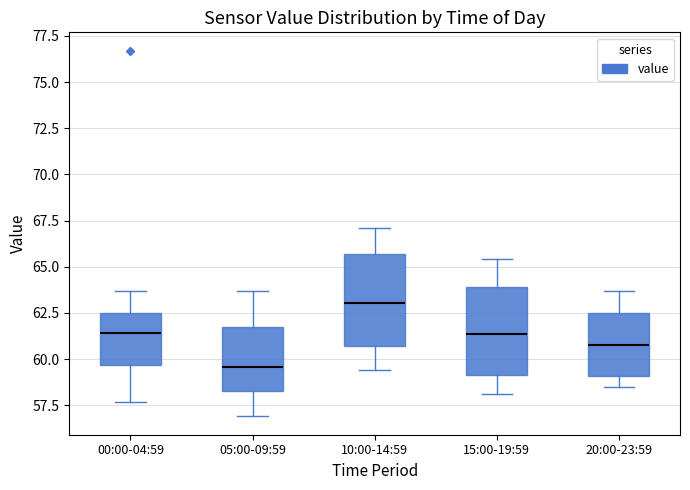

Reading left to right, read every box against the y-axis: the position of its median line, the range the box covers, and the ends of its whiskers. The values are not printed on the chart, so give them approximately, as read against the axis.

00:00-04:59: median 61.5, box 59.5 to 62.5, whiskers 57.5 to 63.5
05:00-09:59: median 59.5, box 58.5 to 62.0, whiskers 57.0 to 63.5
10:00-14:59: median 63.0, box 60.5 to 65.5, whiskers 59.5 to 67.0
15:00-19:59: median 61.5, box 59.0 to 64.0, whiskers 58.0 to 65.5
20:00-23:59: median 61.0, box 59.0 to 62.5, whiskers 58.5 to 63.5